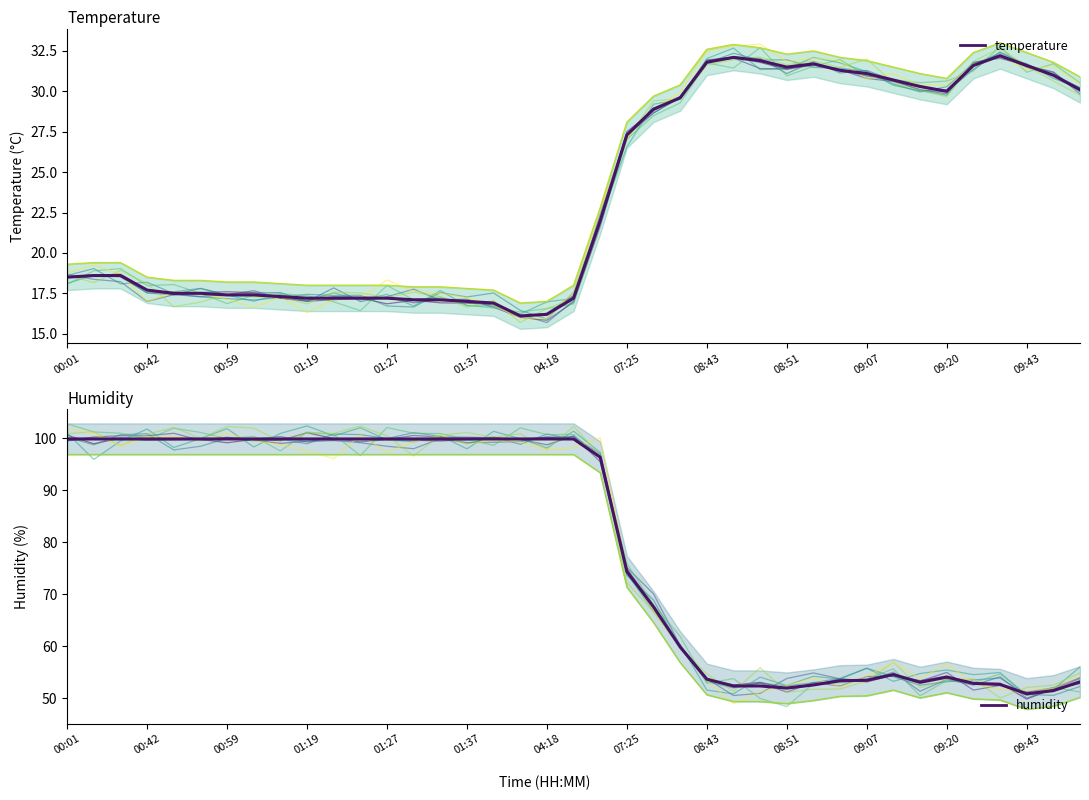

List the series in order of their peak value, highest first.

humidity, temperature